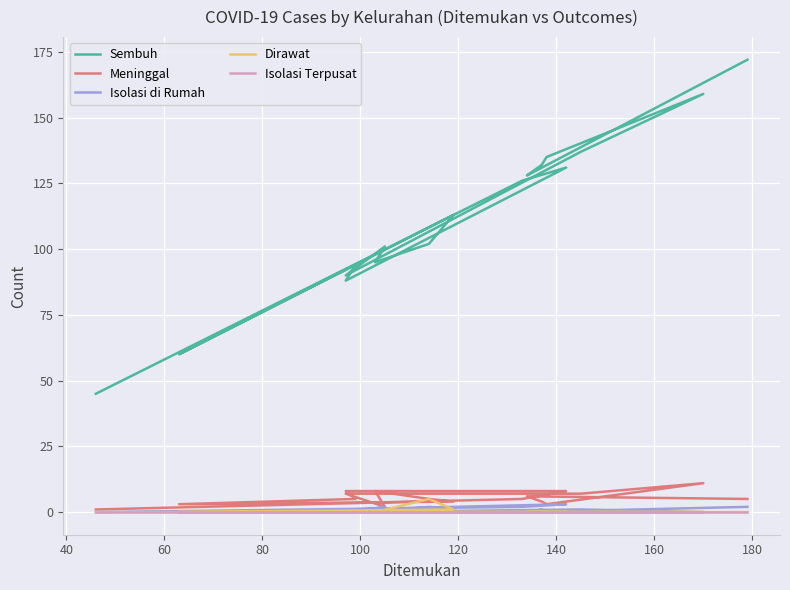

What position from the right is 160?

10